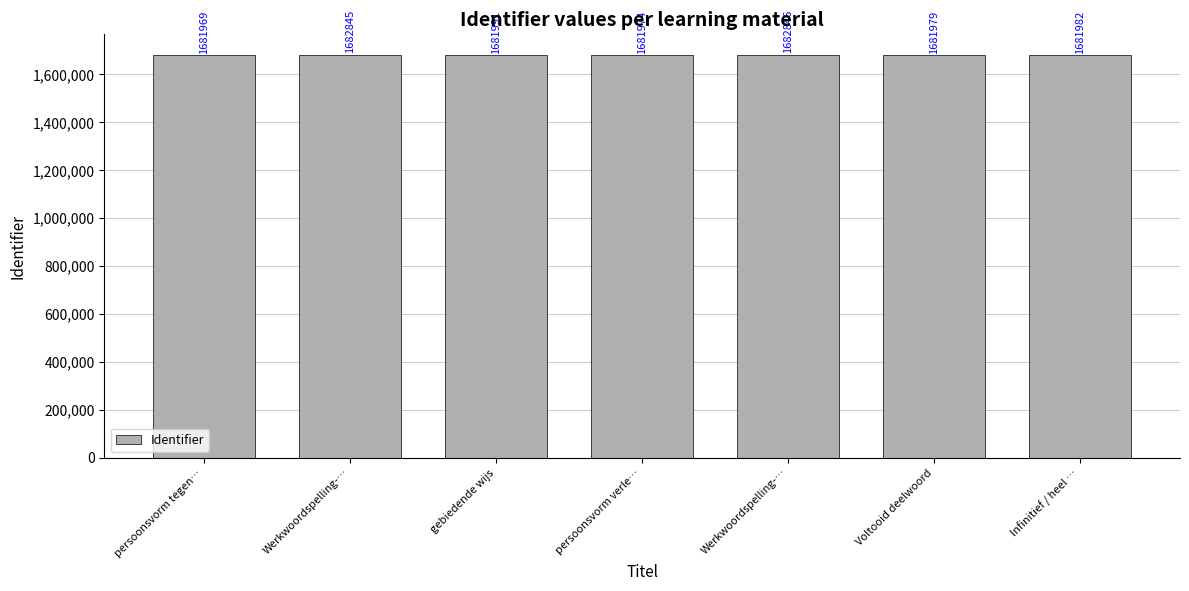

How many bars are there in total?

7